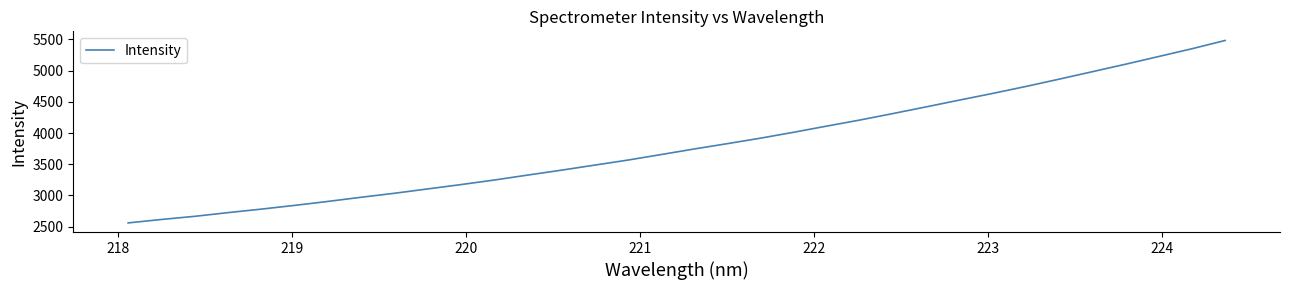

What is the maximum value shown in the chart?

5483.8